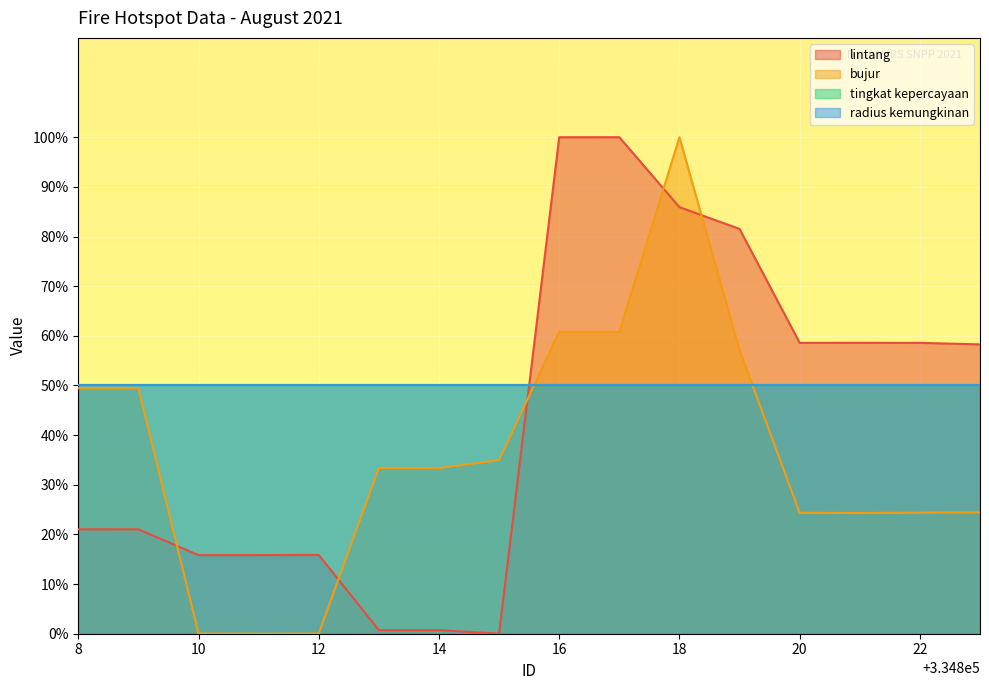

What is the sum of all bujur values?

576.8